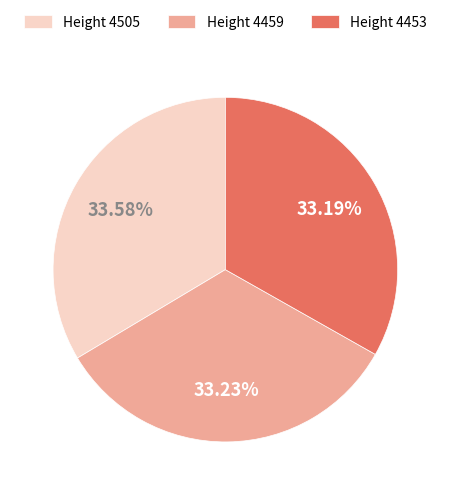

Does Height 4459 account for over 50% of the chart?

No